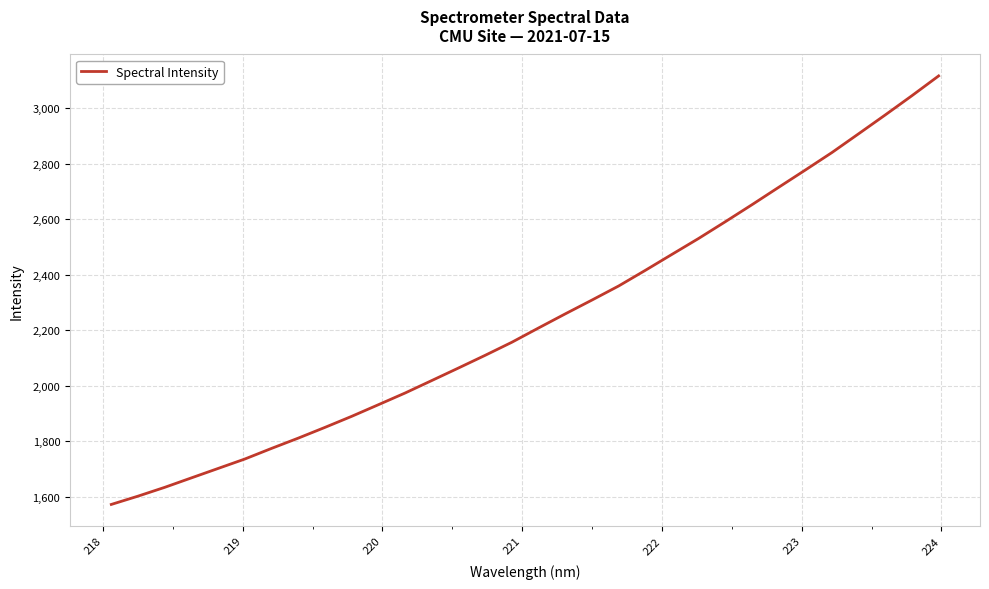

What is the maximum value shown in the chart?

3116.7